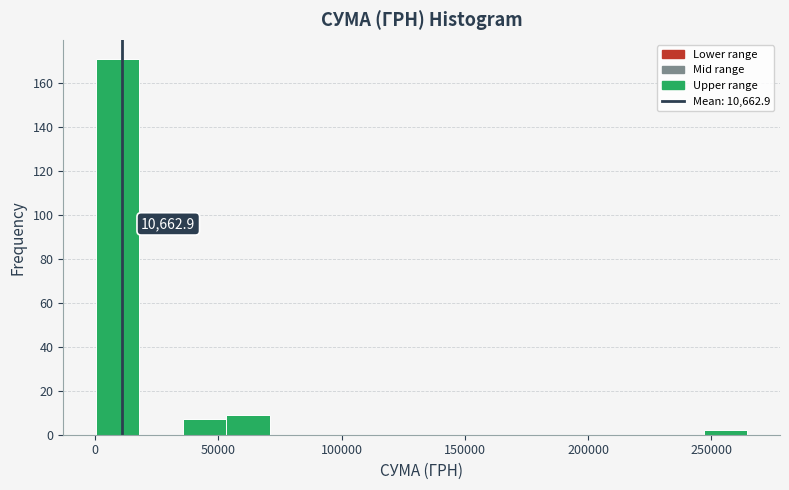

Around what value on the x-axis is the tallest bar? Give the approximate position of its centre, as read against the axis.

10000